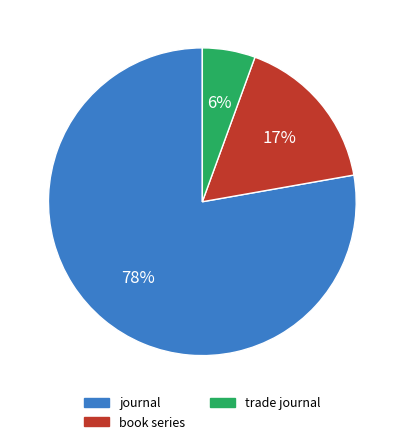

How many slices are in this pie chart?

3